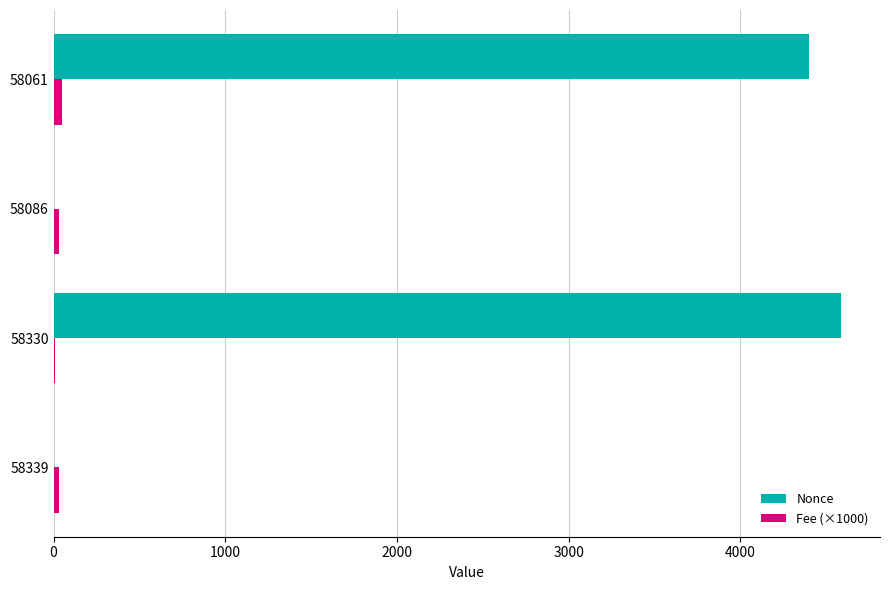

Which label corresponds to the largest value in the chart?

58330